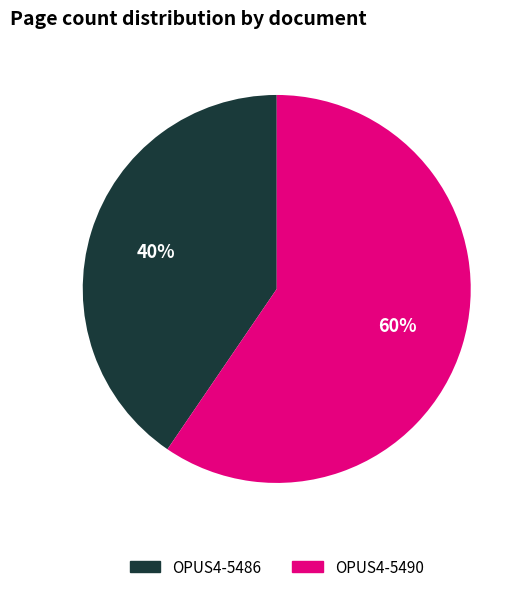

True or false: OPUS4-5490 accounts for 48% of the total.

False